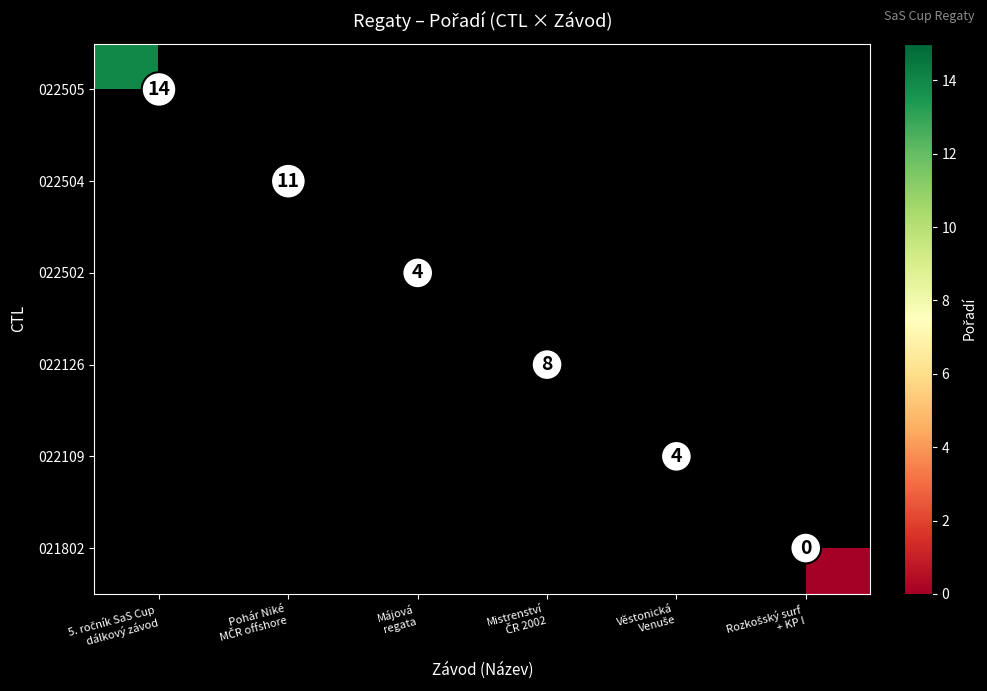

At which category does the chart reach its peak across all series?

5. ročník SaS Cup
dálkový závod